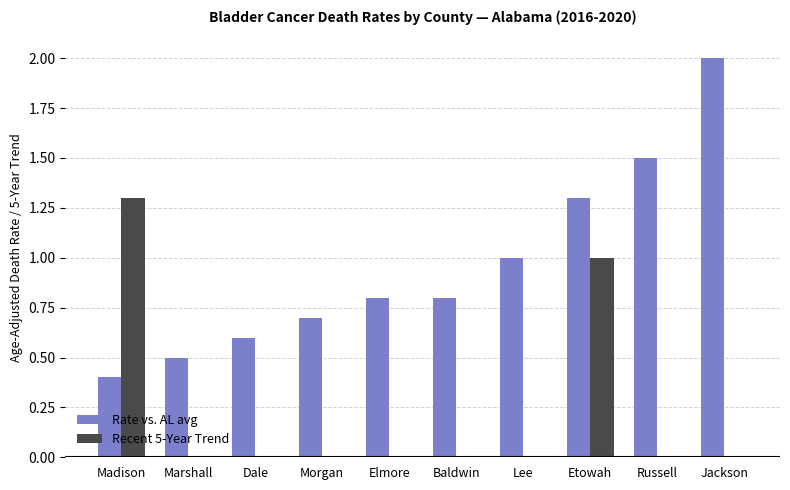

How many groups of bars are there?

10